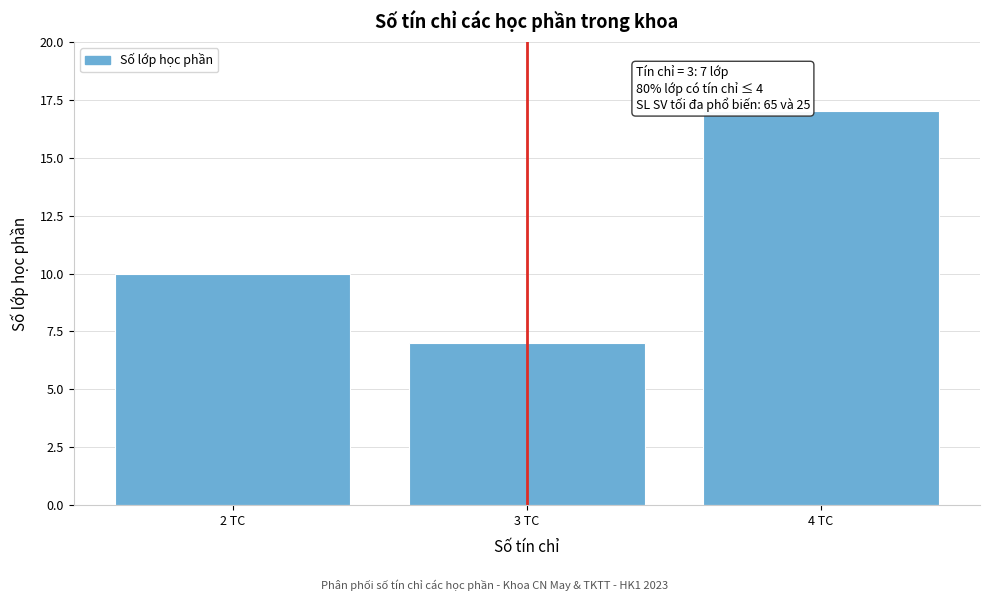

Which range on the x-axis has the tallest bar?

3.5 to 4.5